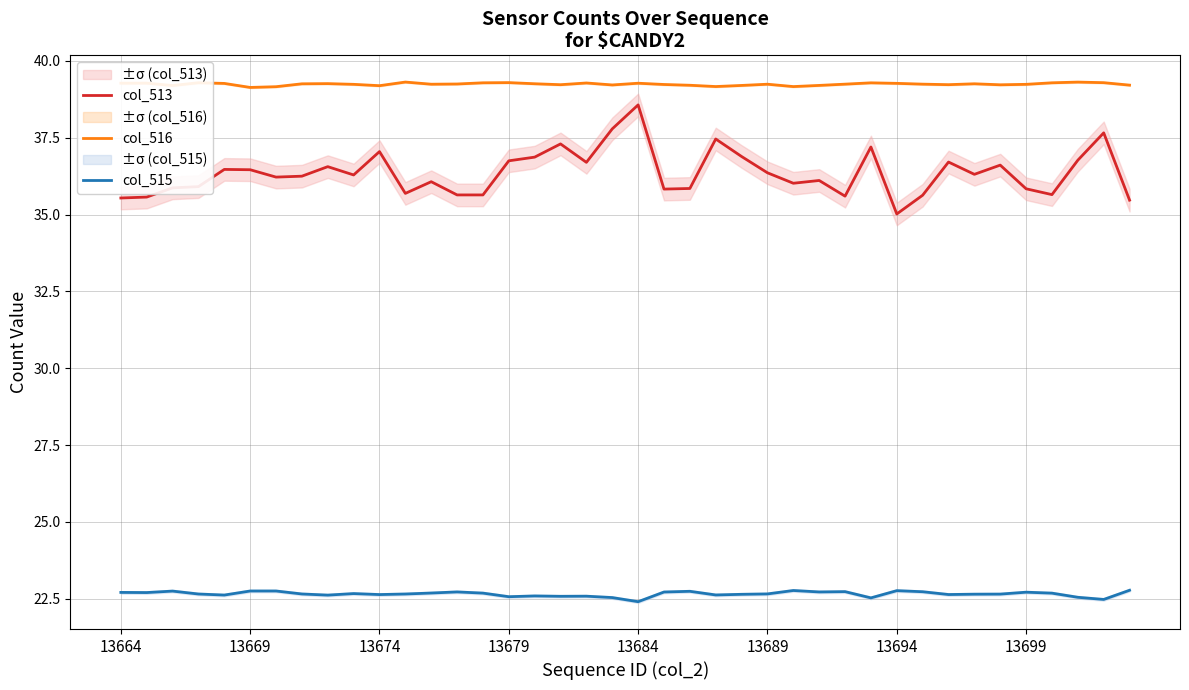

What is the value of the col_515 point at the 13th from the left?

22.7